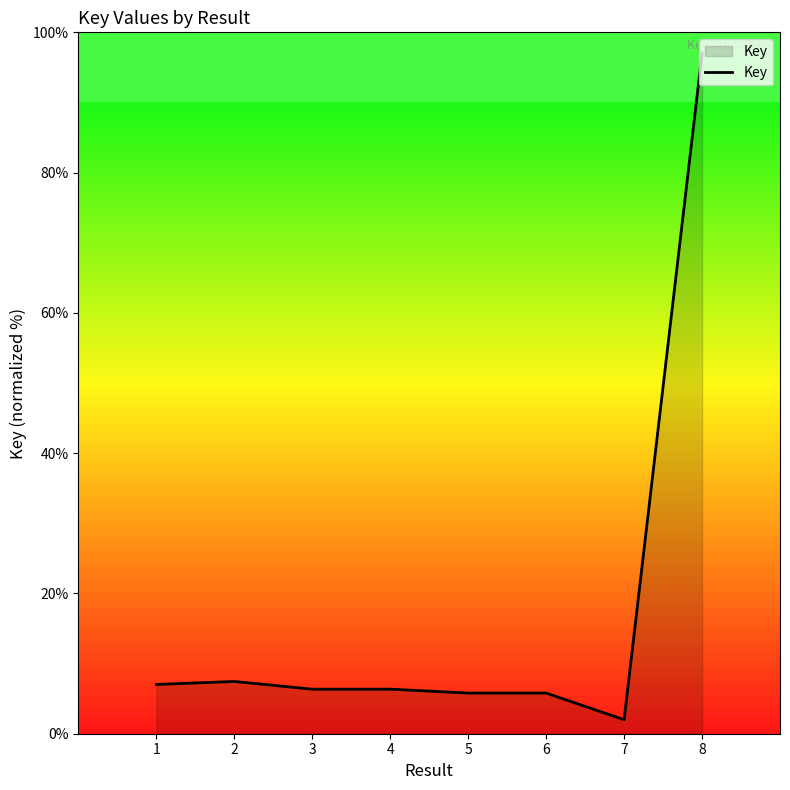

The chart shows a value of 5.8 at 6. True or false?

True